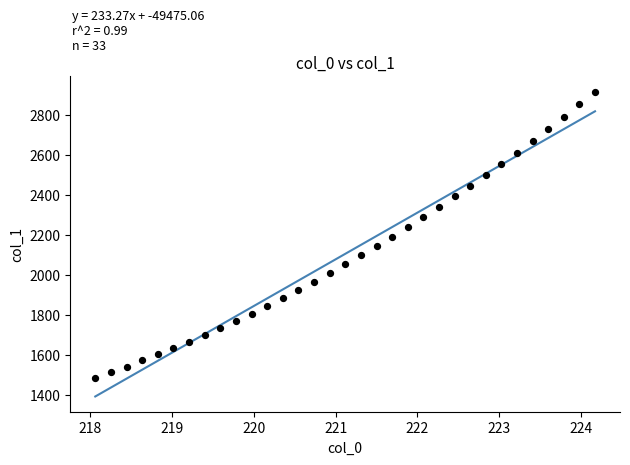

What is the range of X values (max minus min)?

6.1